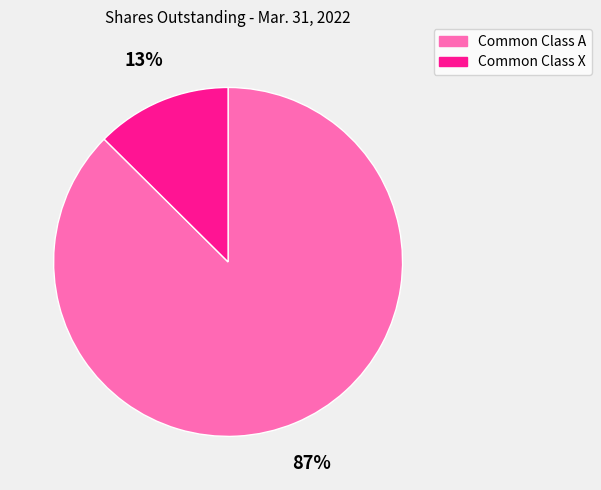

What percentage is the Common Class A slice, to the nearest percent?

87%